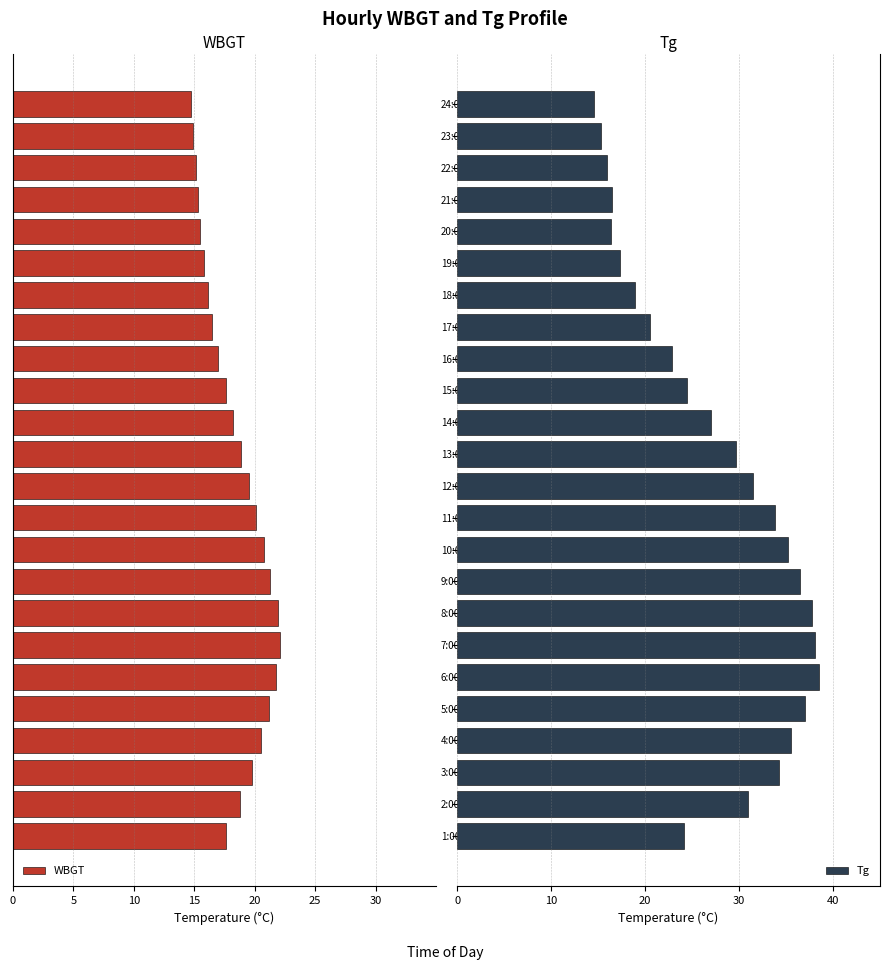

What is the lowest value of the Tg series?

14.6